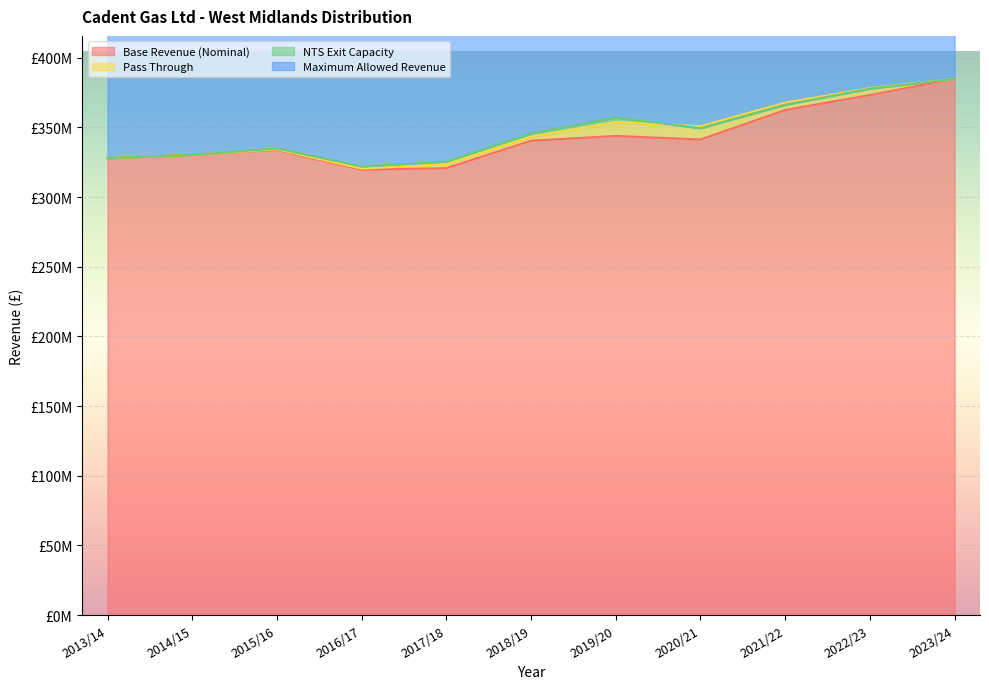

True or false: Maximum Allowed Revenue has a value of 405783044.6 at 2021/22.

False